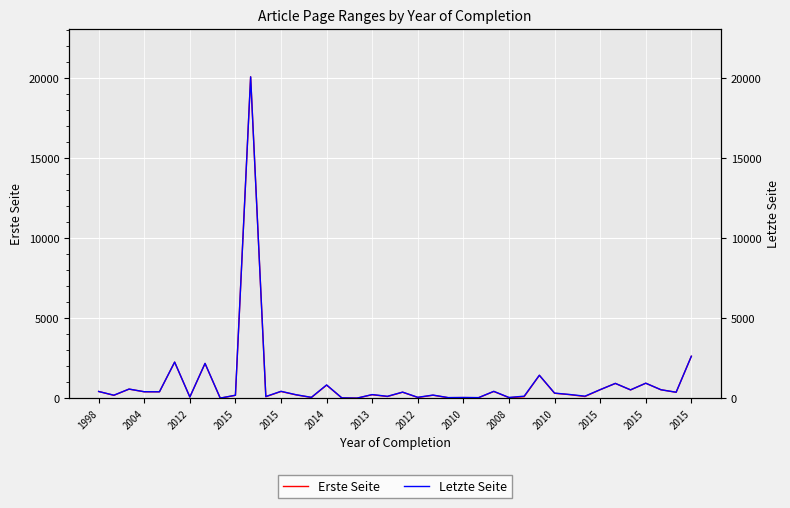

Reading left to right, extract all data points from this chart.

Erste Seite: 433	193	580	413	413	2264	88	2179	16	194	20068	107	434	219	60	829	30	18	230	119	387	59	199	46	52	44	435	49	109	1440	321	236	119	544	936	532	948	540	384	2629
Letzte Seite: 434	202	585	419	414	2268	89	2187	21	200	20075	119	444	229	68	843	36	20	241	133	394	71	210	52	59	51	442	60	142	1448	333	245	142	547	939	535	951	543	387	2633